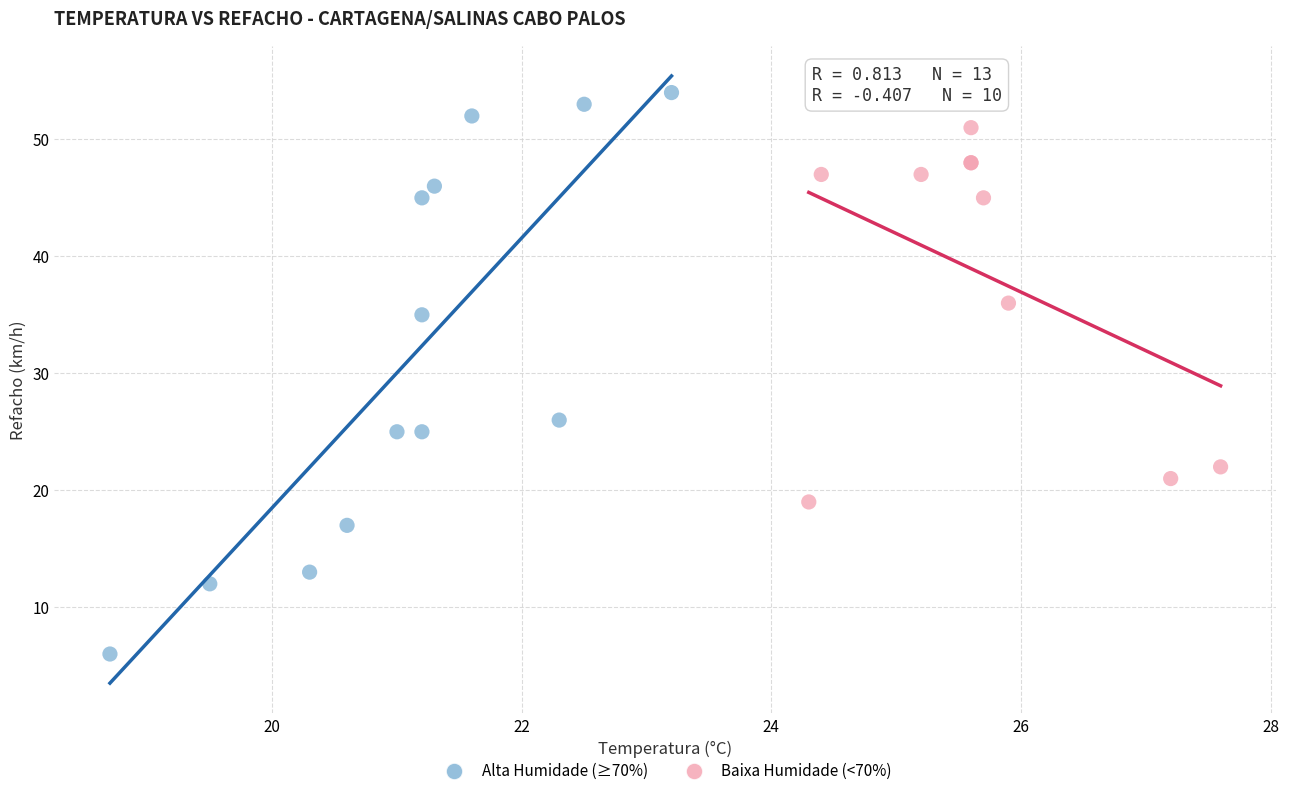

What are all the series names shown in the legend?

Alta Humidade (≥70%), Baixa Humidade (<70%)